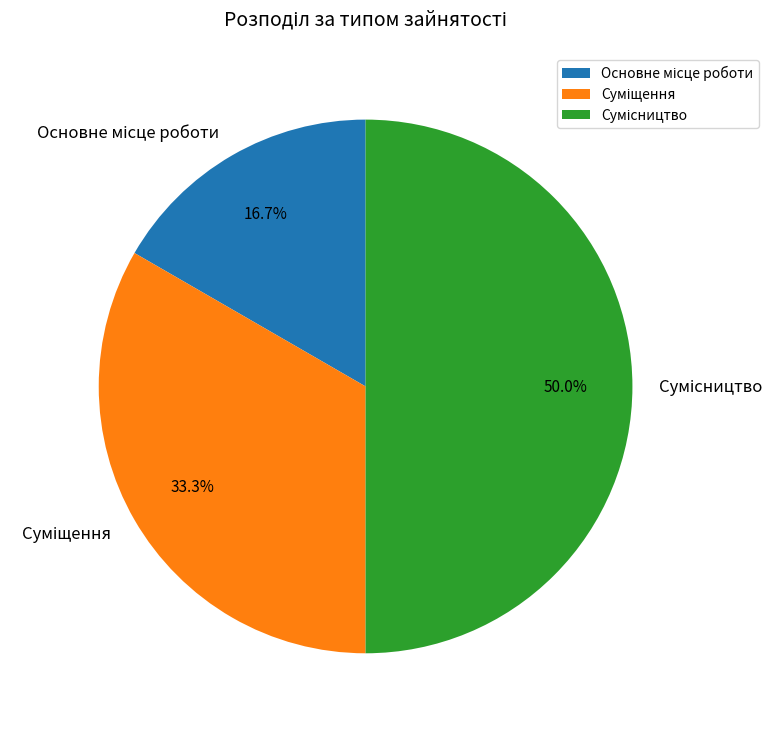

Is there any slice that represents more than half of the pie?

No